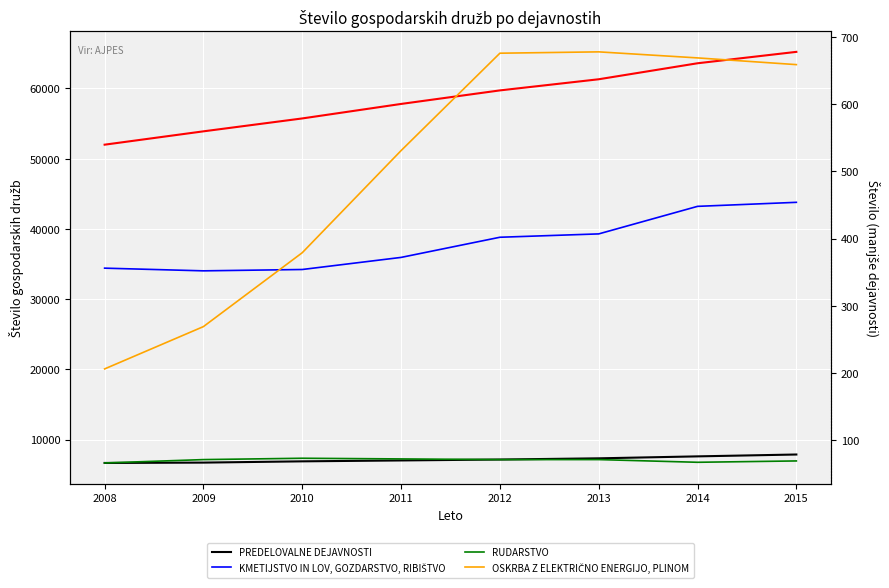

The value of KMETIJSTVO IN LOV, GOZDARSTVO, RIBIŠTVO at 2009 is 135. True or false?

False